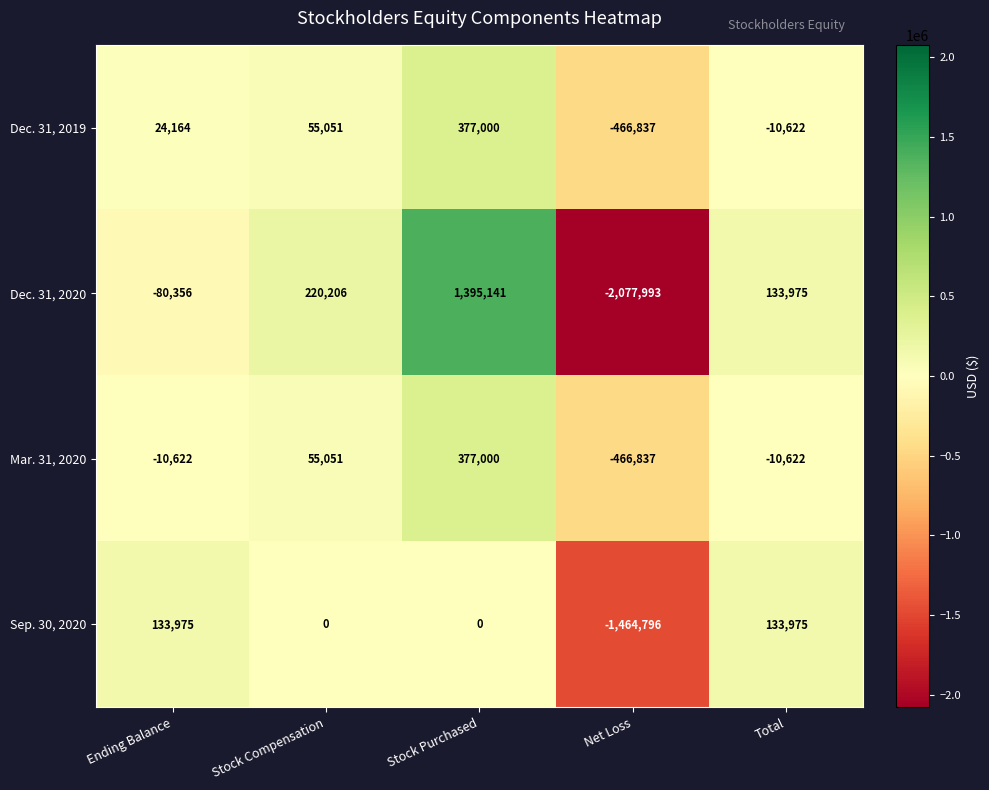

Rank the categories by Dec. 31, 2019 value from highest to lowest.

Stock Purchased, Stock Compensation, Ending Balance, Total, Net Loss